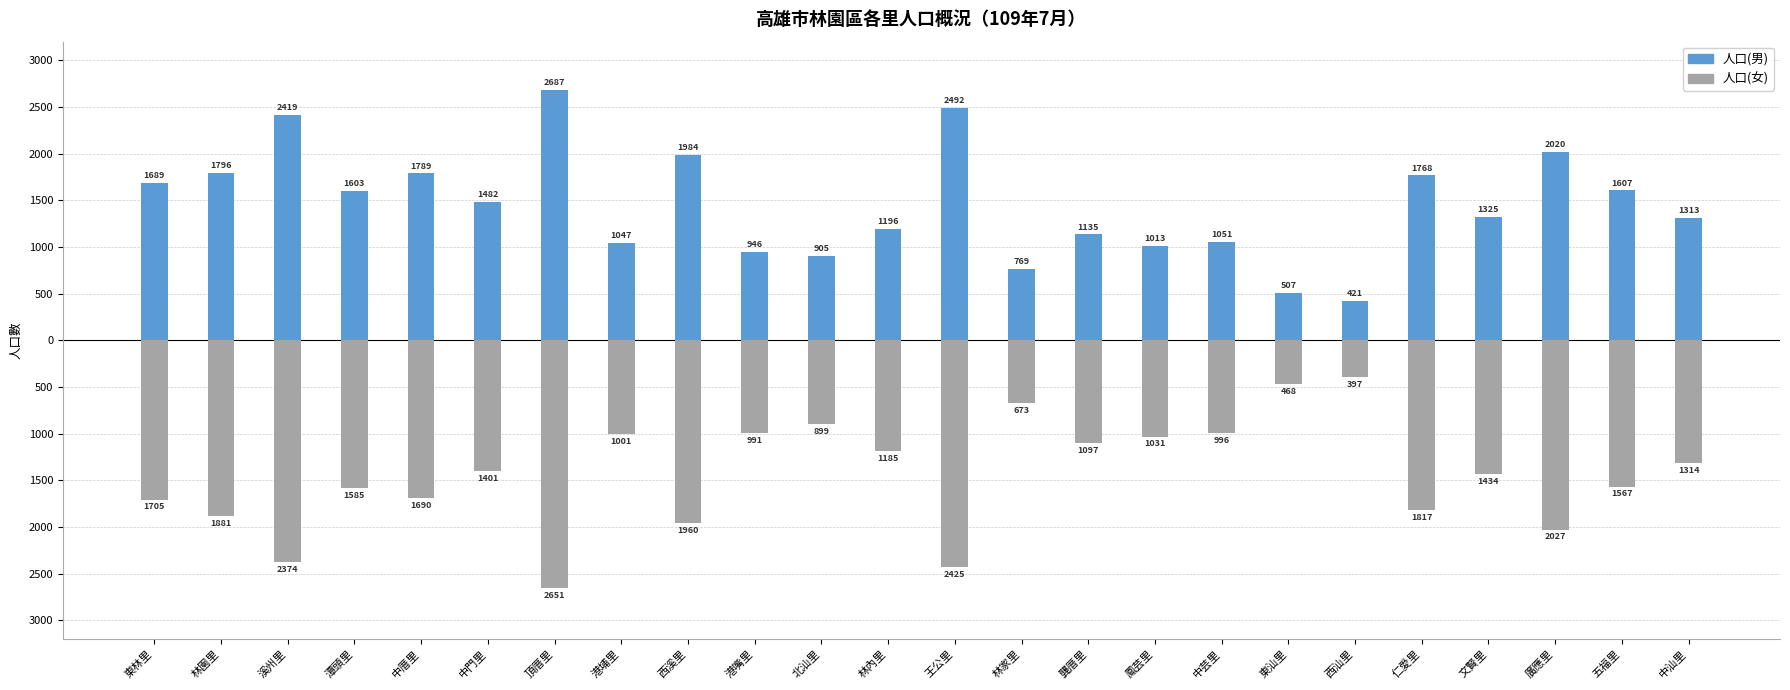

List the labels in order of 人口(男) value, smallest first.

西汕里, 東汕里, 林家里, 北汕里, 港嘴里, 鳳芸里, 港埔里, 中芸里, 龔厝里, 林內里, 中汕里, 文賢里, 中門里, 潭頭里, 五福里, 東林里, 仁愛里, 中厝里, 林園里, 西溪里, 廣應里, 溪州里, 王公里, 頂厝里